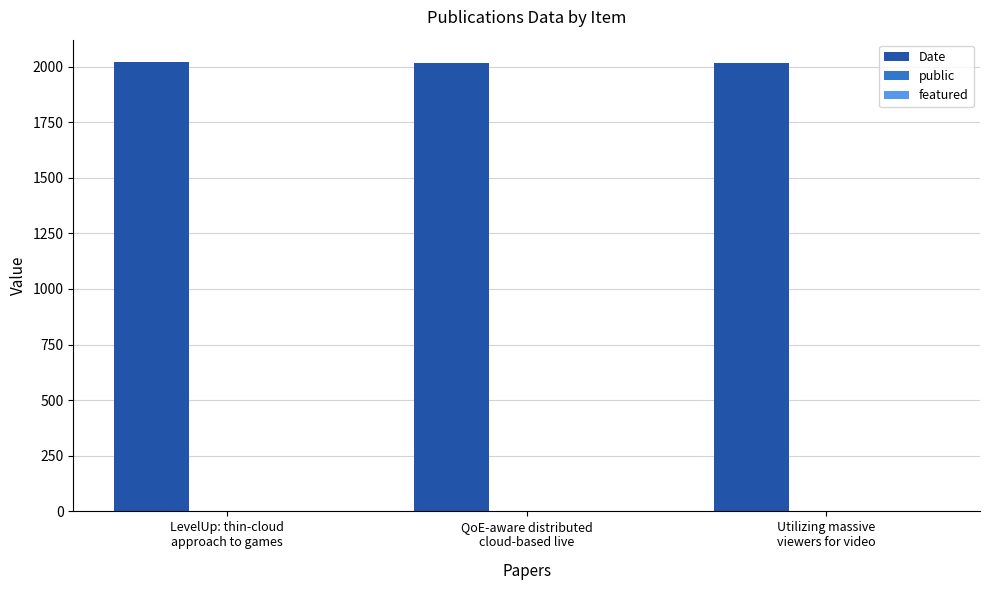

Are the bars grouped side by side (vs. stacked)?

Yes